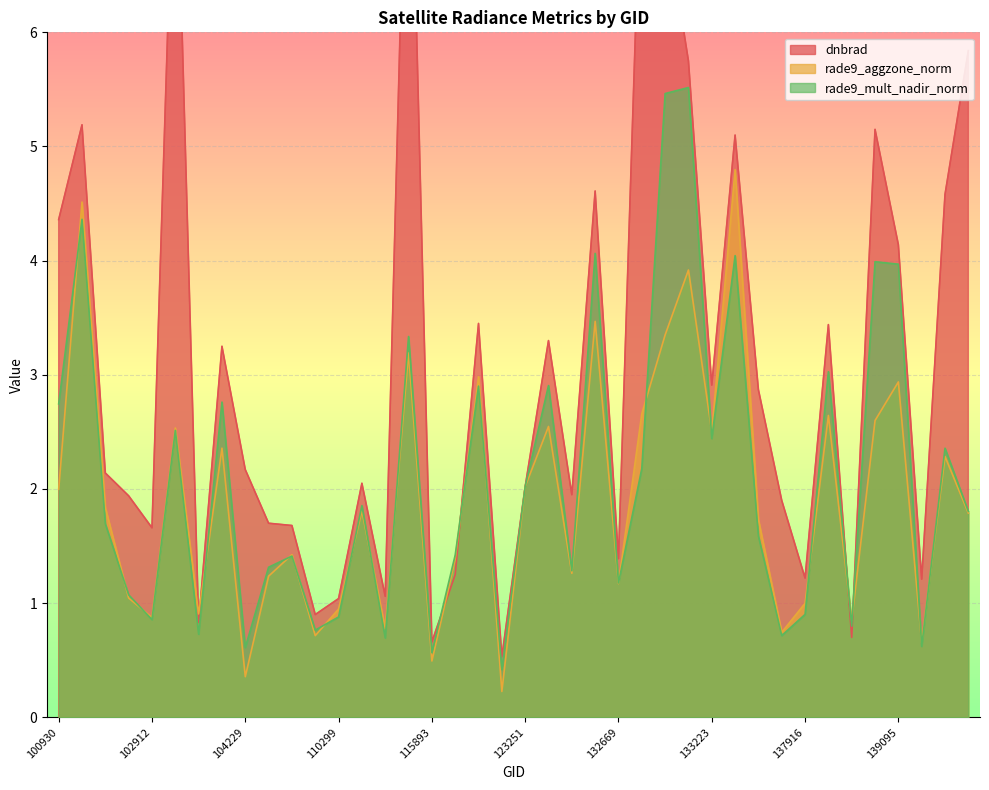

What is the sum of all dnbrad values?

125.7